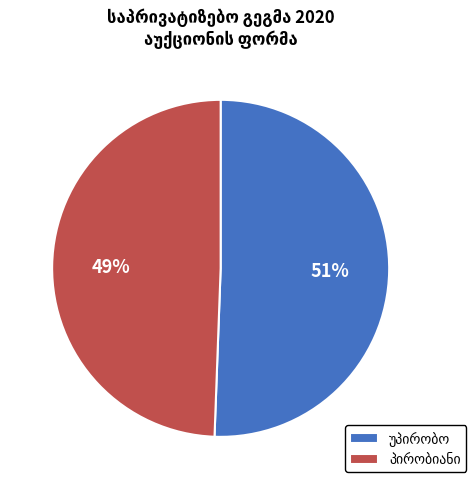

Does any single category account for the majority?

Yes